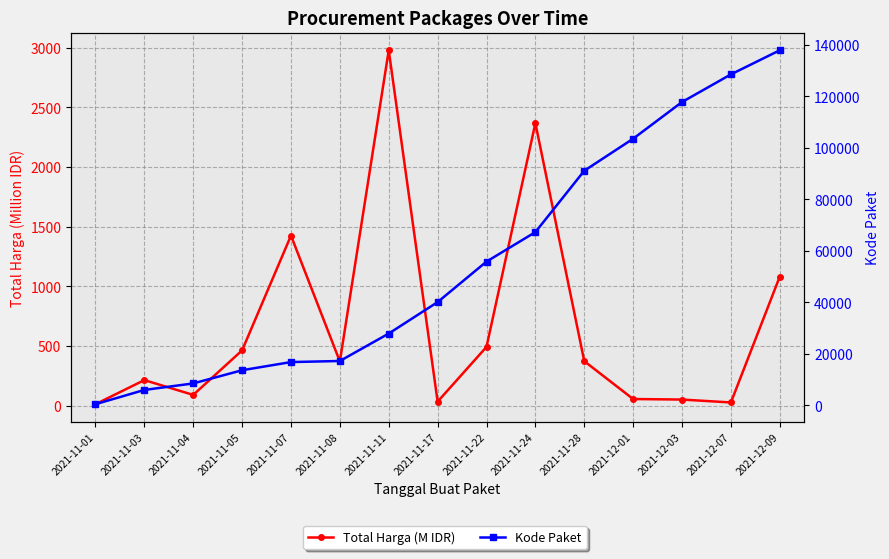

What are all the series names shown in the legend?

Total Harga (M IDR), Kode Paket